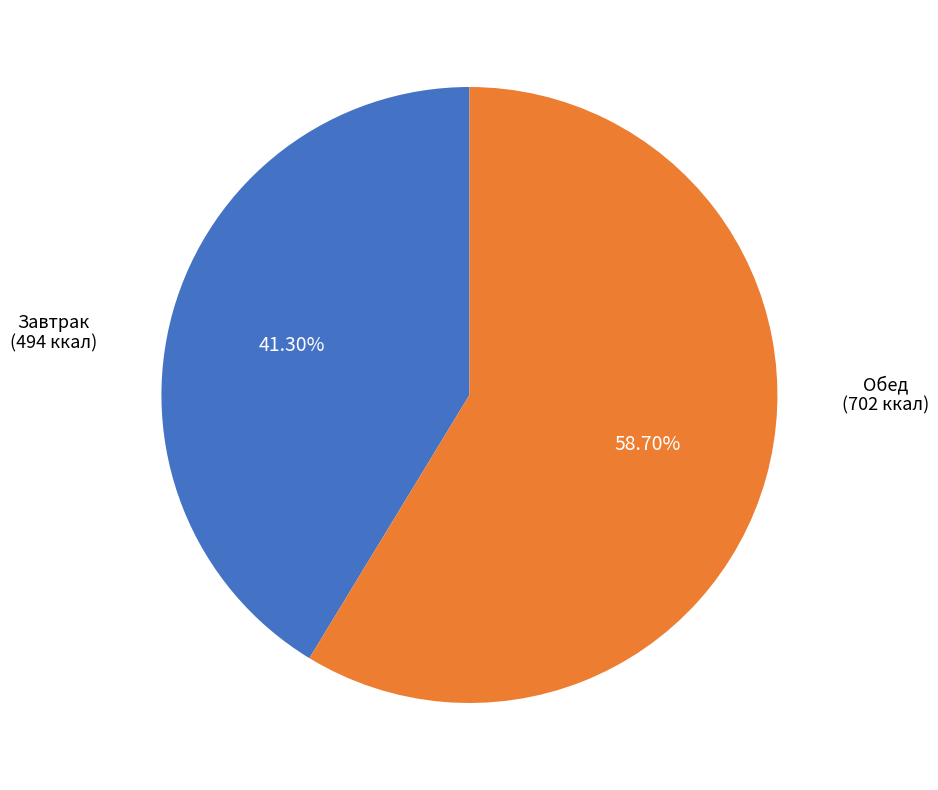

Is there any slice that represents more than half of the pie?

Yes